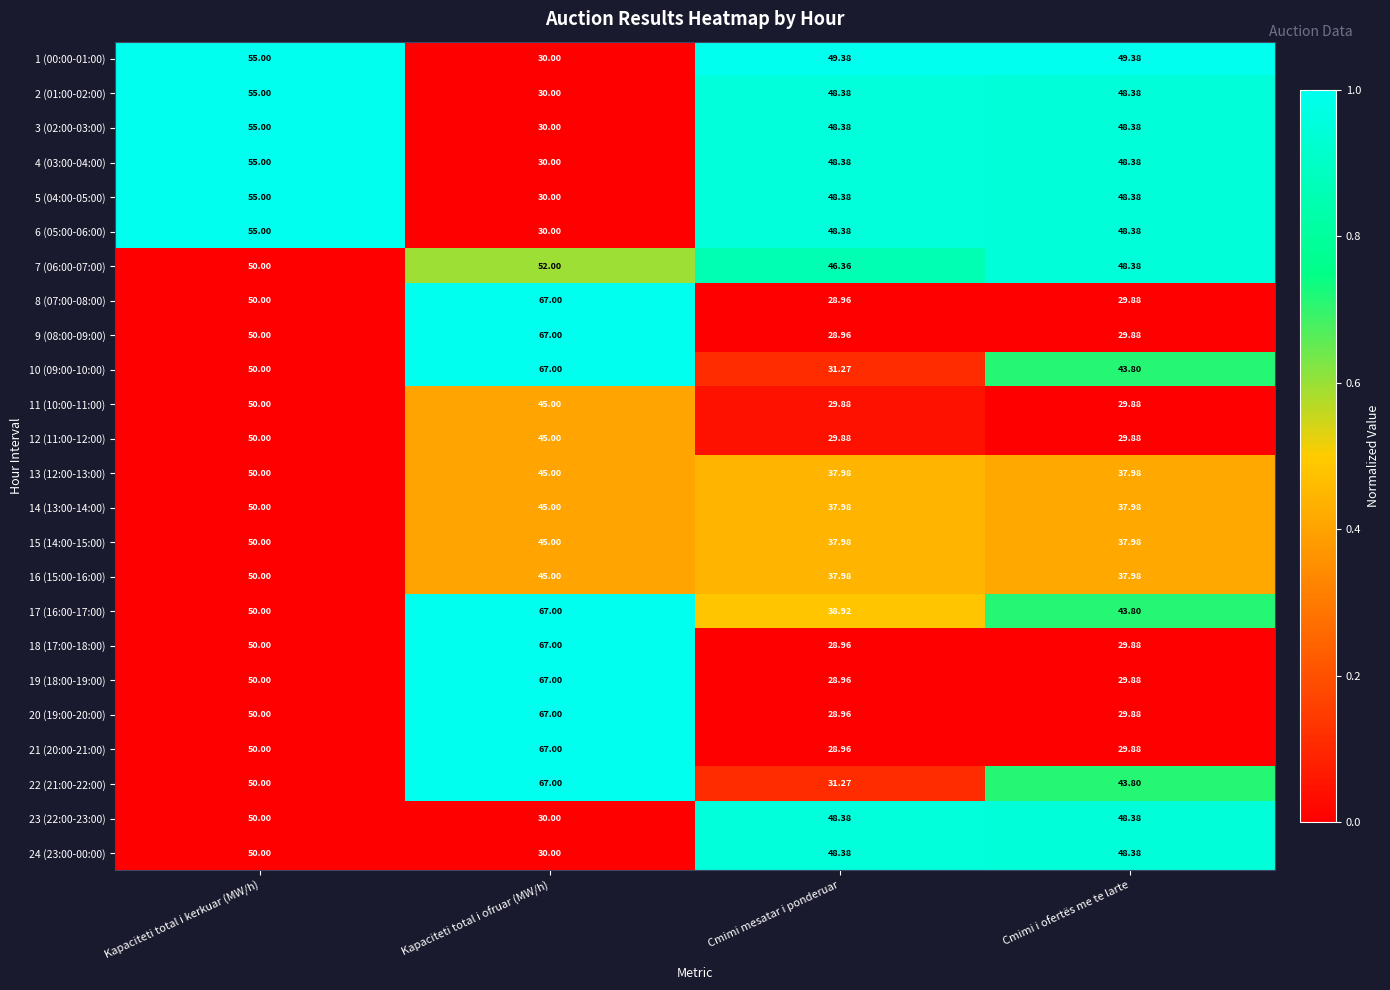

Rank the categories by 21 (20:00-21:00) value from lowest to highest.

Cmimi mesatar i ponderuar, Cmimi i ofertës me te larte, Kapaciteti total i kerkuar (MW/h), Kapaciteti total i ofruar (MW/h)